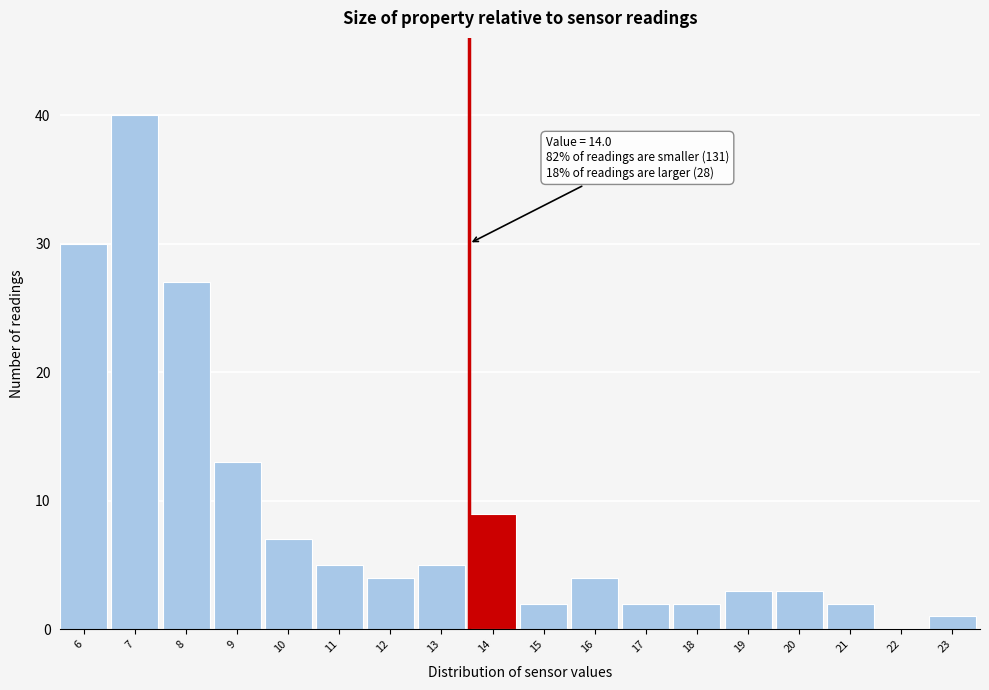

Reading left to right, what are all the values shown in this chart?

6=30	7=40	8=27	9=13	10=7	11=5	12=4	13=5	14=9	15=2	16=4	17=2	18=2	19=3	20=3	21=2	22=0	23=1